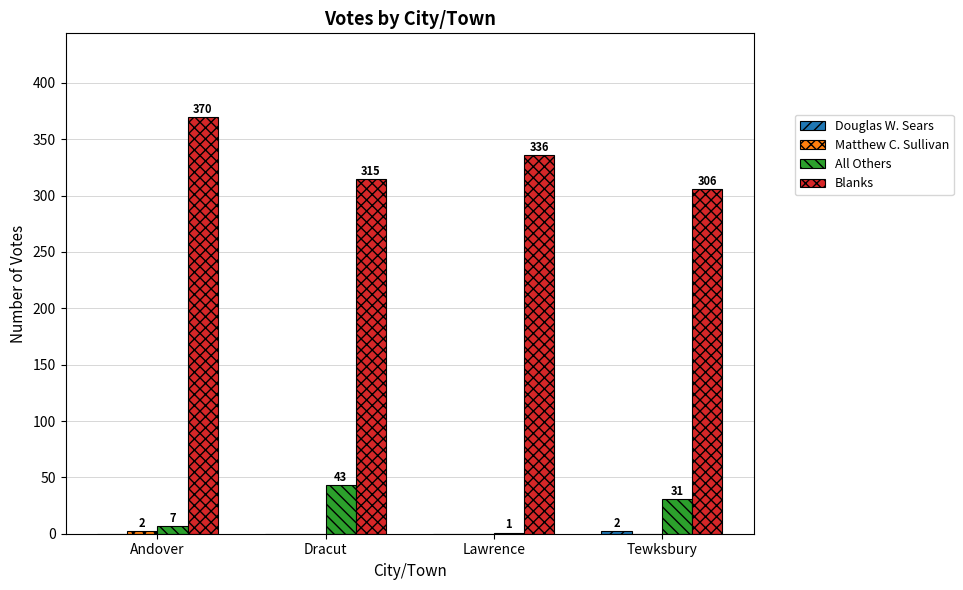

What is the sum of the Blanks values at Andover and Tewksbury?

676